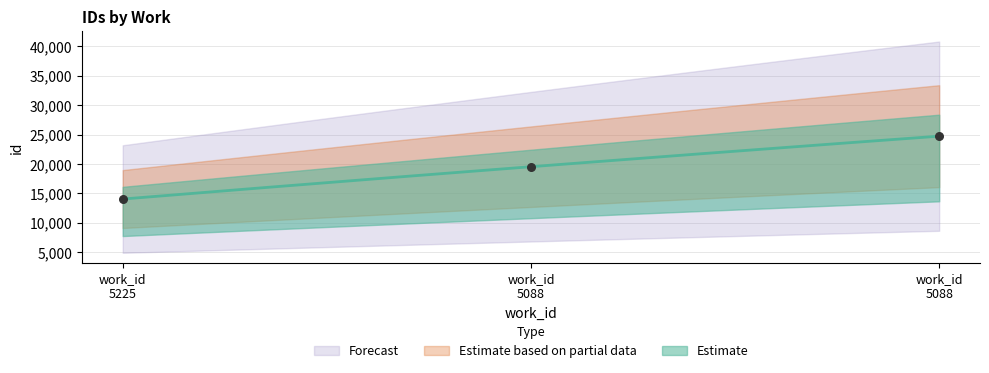

Between work_id 5225 and work_id 5088, which is larger?

work_id 5088